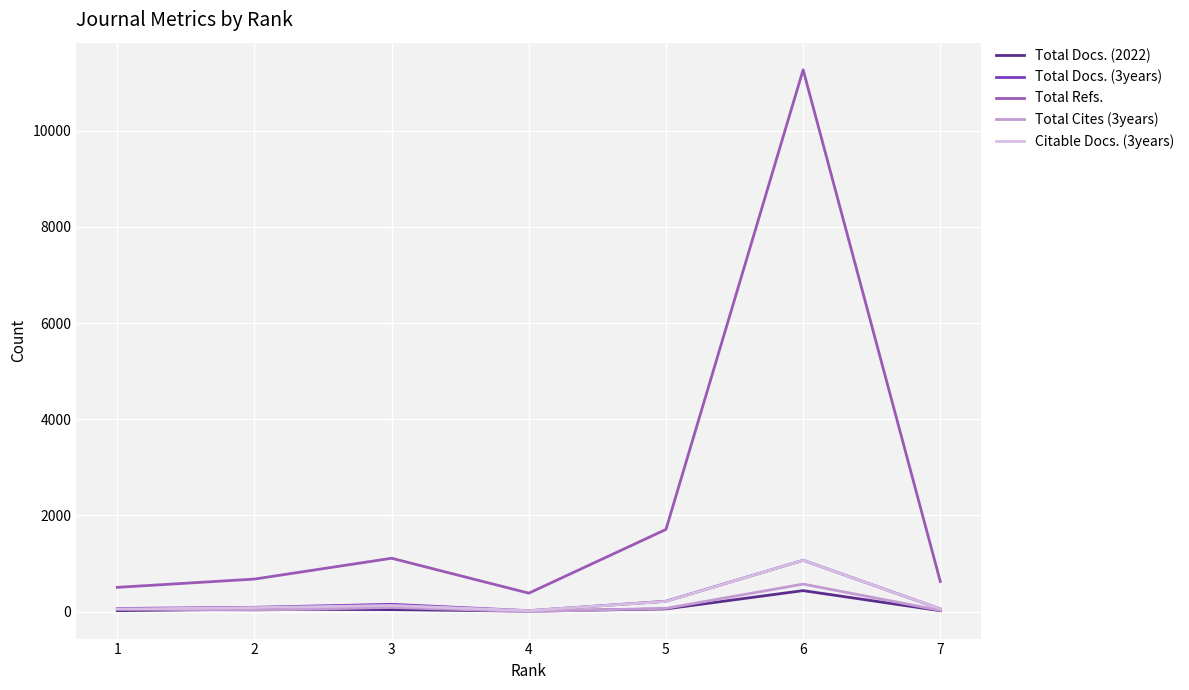

What is the average value of the Total Refs. series?

2326